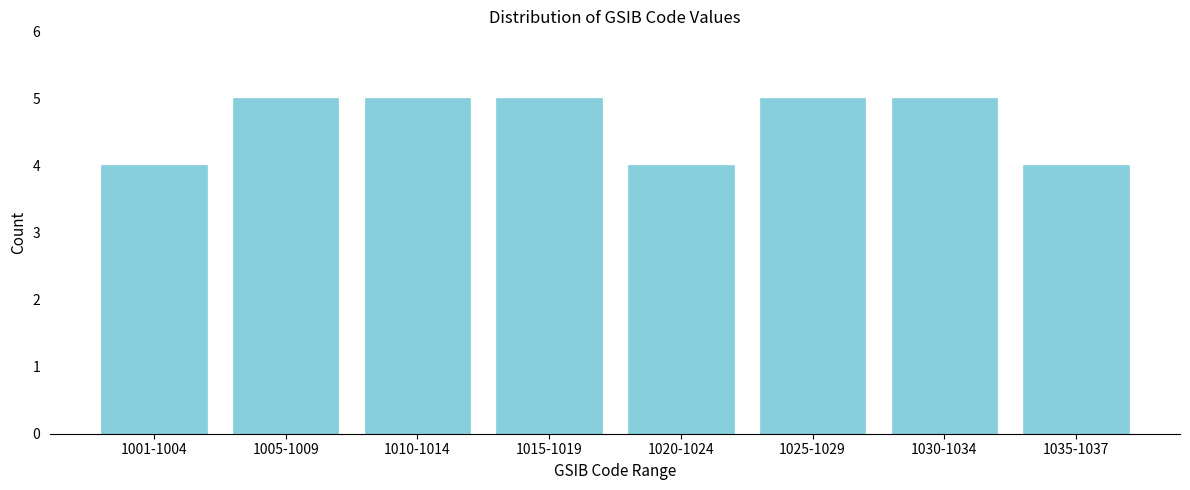

Reading left to right, extract all data points from this chart.

4	5	5	5	4	5	5	4